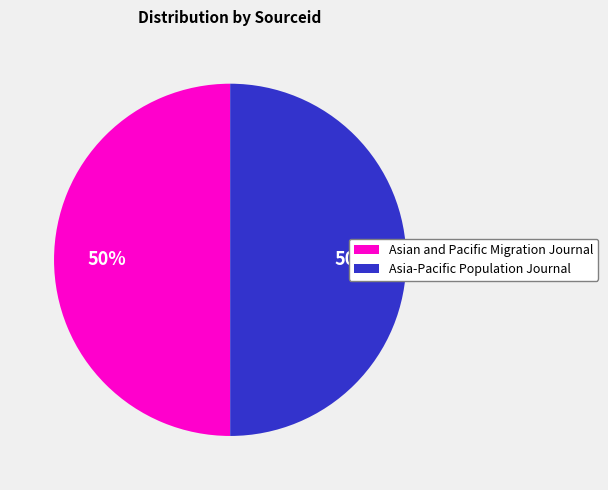

What is the ratio of the value at Asian and Pacific Migration Journal to the value at Asia-Pacific Population Journal?

1.0